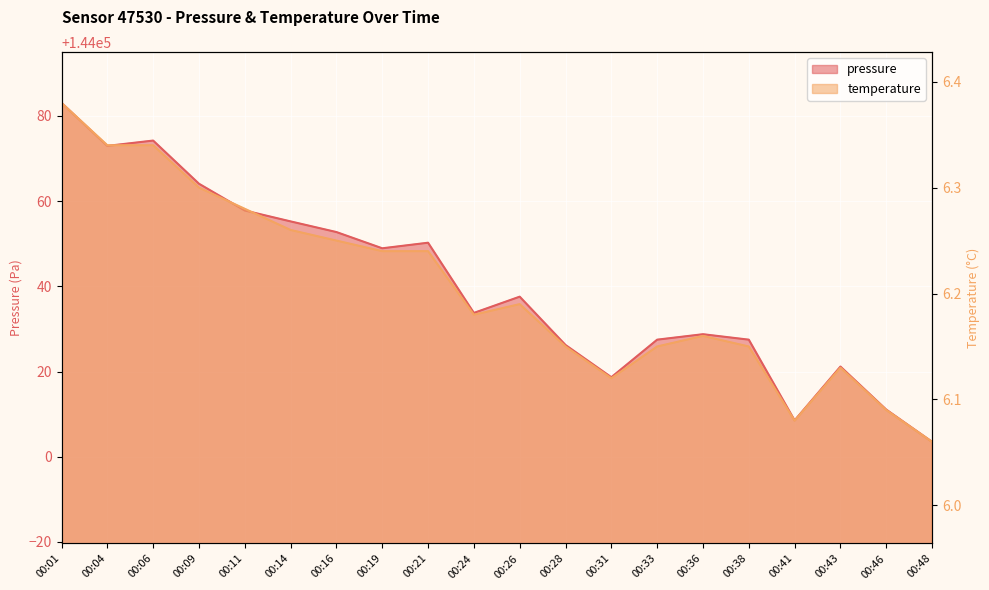

Where is pressure nearest to the value 144043?

00:26